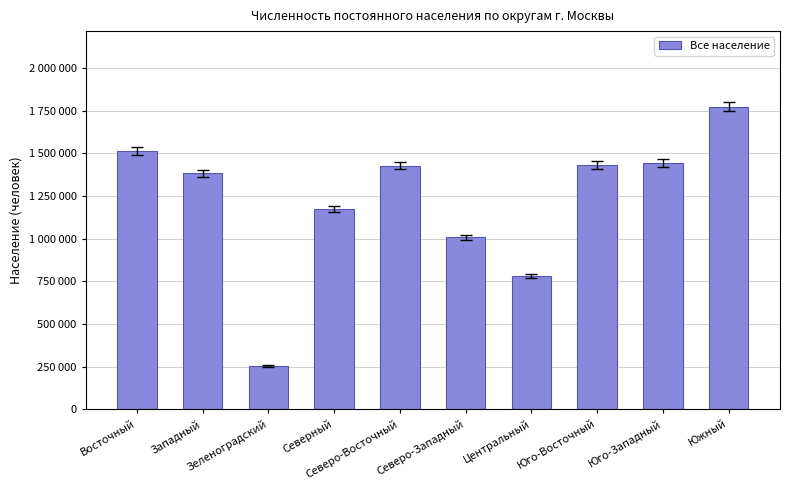

The value at Северо-Восточный is 2001948. True or false?

False